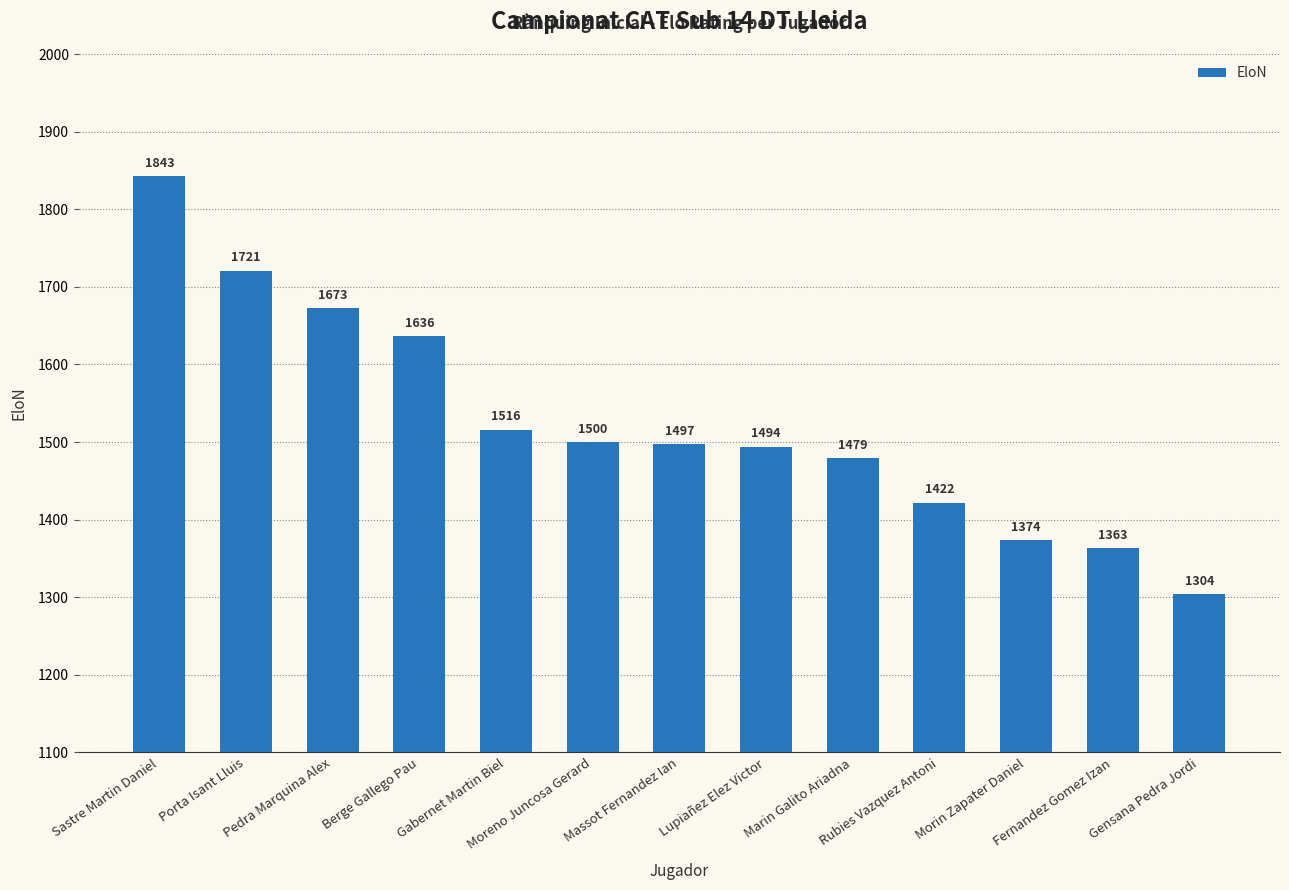

True or false: the data shows 2287 at Marin Galito Ariadna.

False